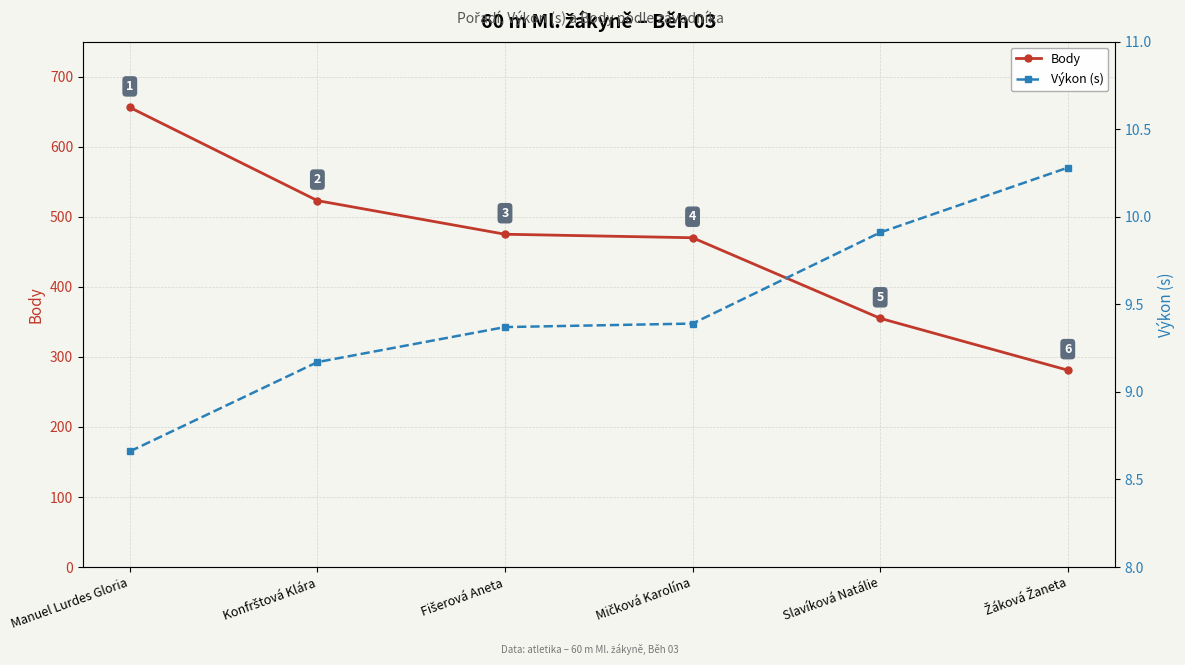

At how many categories does at least one series exceed 589?

1